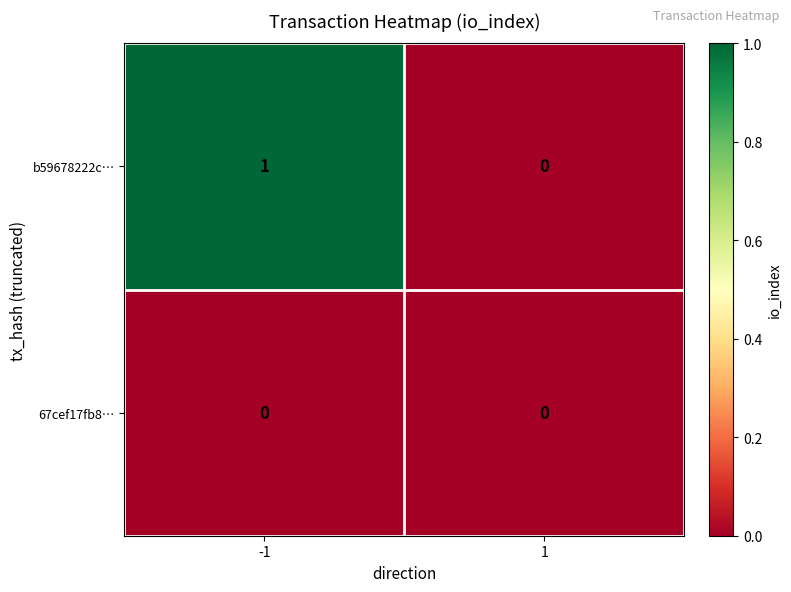

Rank the series at -1 from lowest to highest value.

67cef17fb8…, b59678222c…